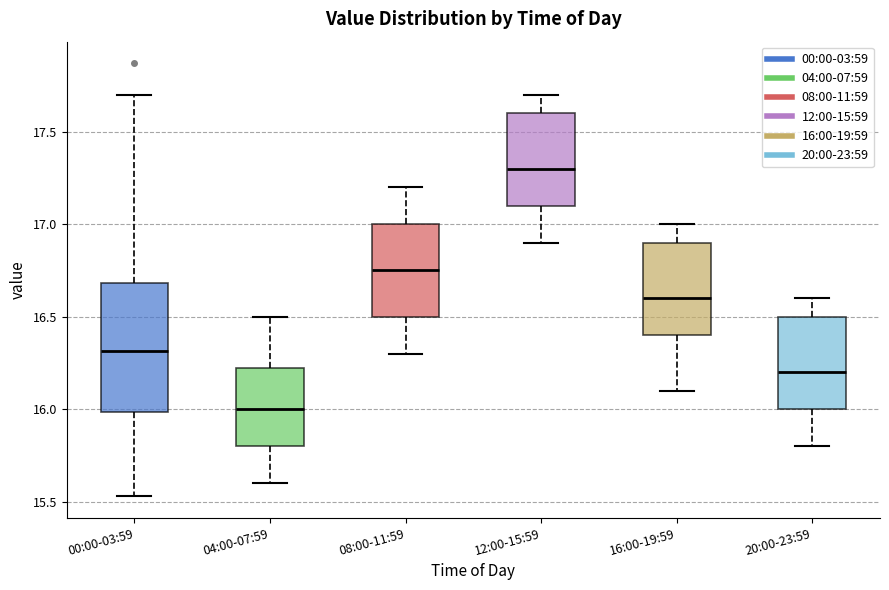

Comparing the boxes themselves (not the whiskers), which one is the tallest?

00:00-03:59